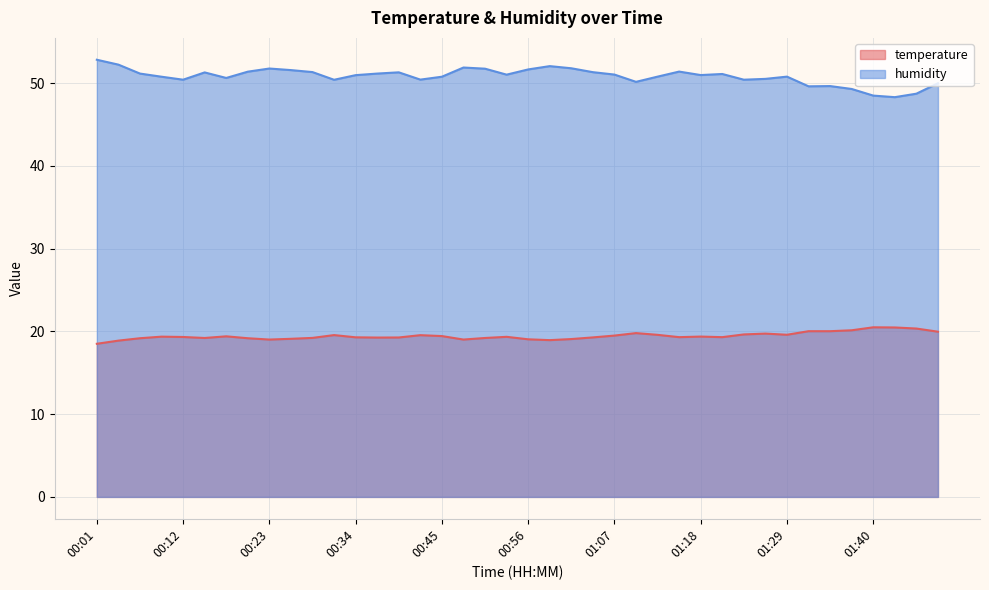

What is the approximate value of temperature at 00:56?

19.0